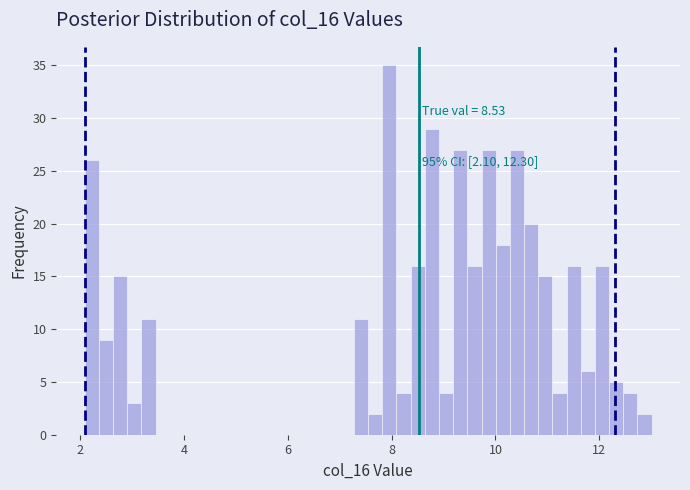

Around what value on the x-axis is the tallest bar? Give the approximate position of its centre, as read against the axis.

8.0